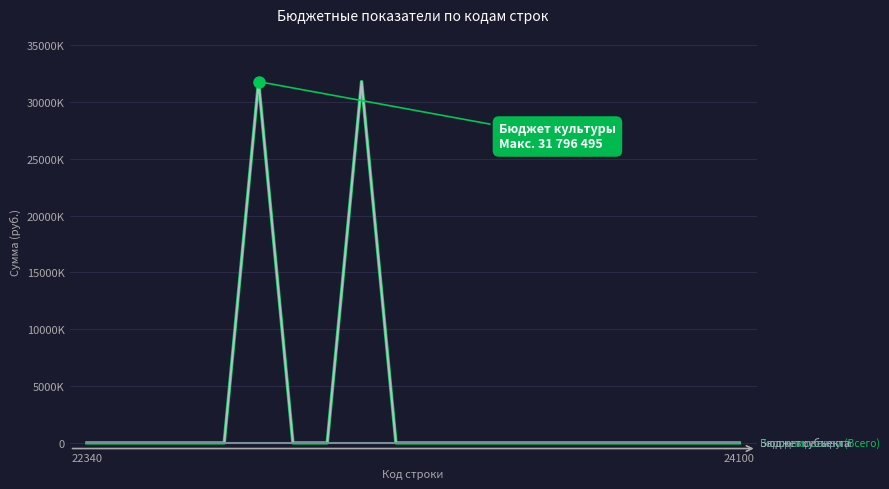

Is this an area chart (filled region under the line)?

No